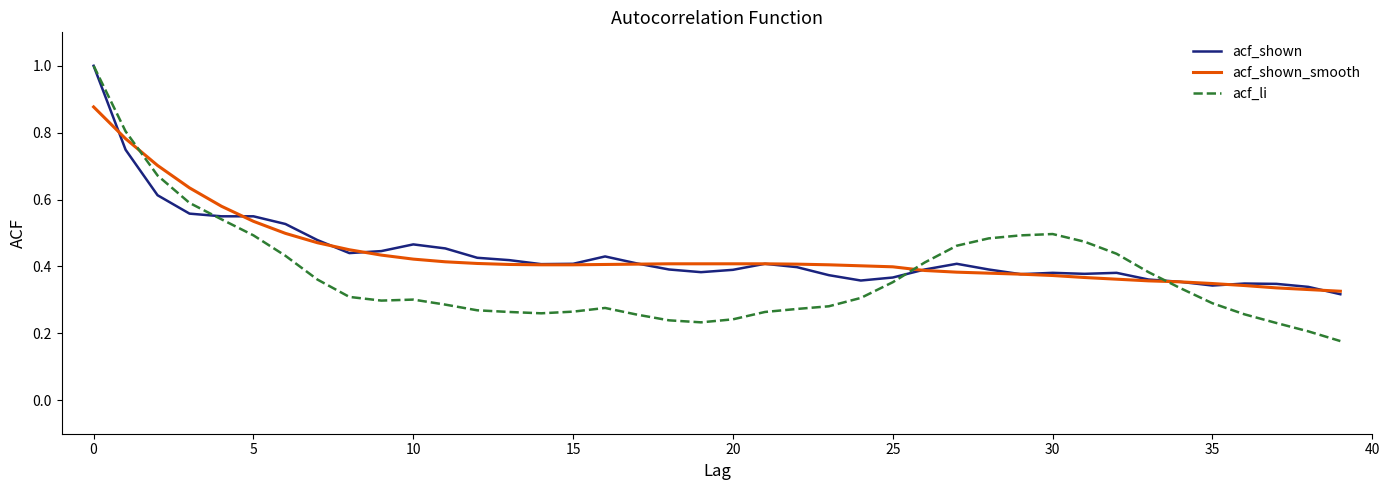

Which series has the largest range (max minus min)?

acf_li